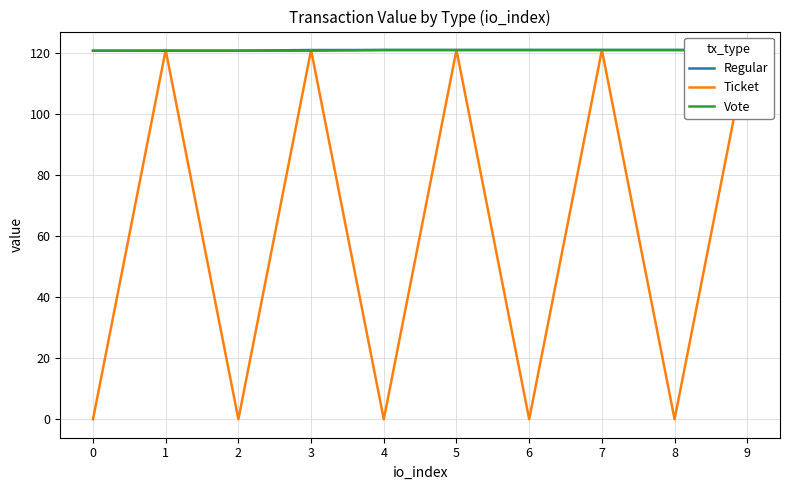

Which has a higher value, 4 or 1?

4